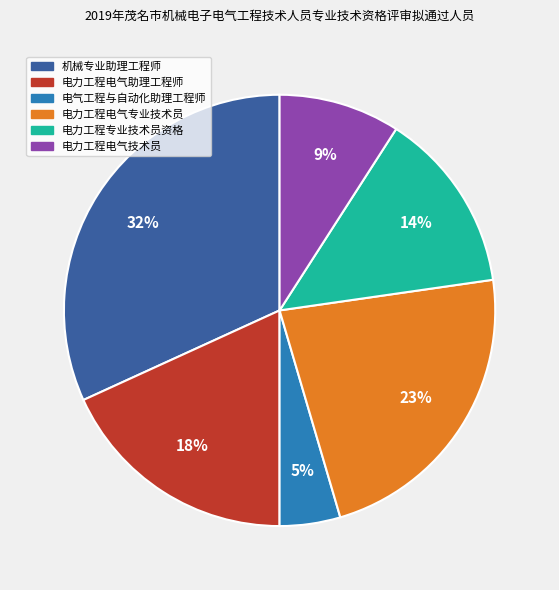

Which category has the biggest portion of the pie?

机械专业助理工程师